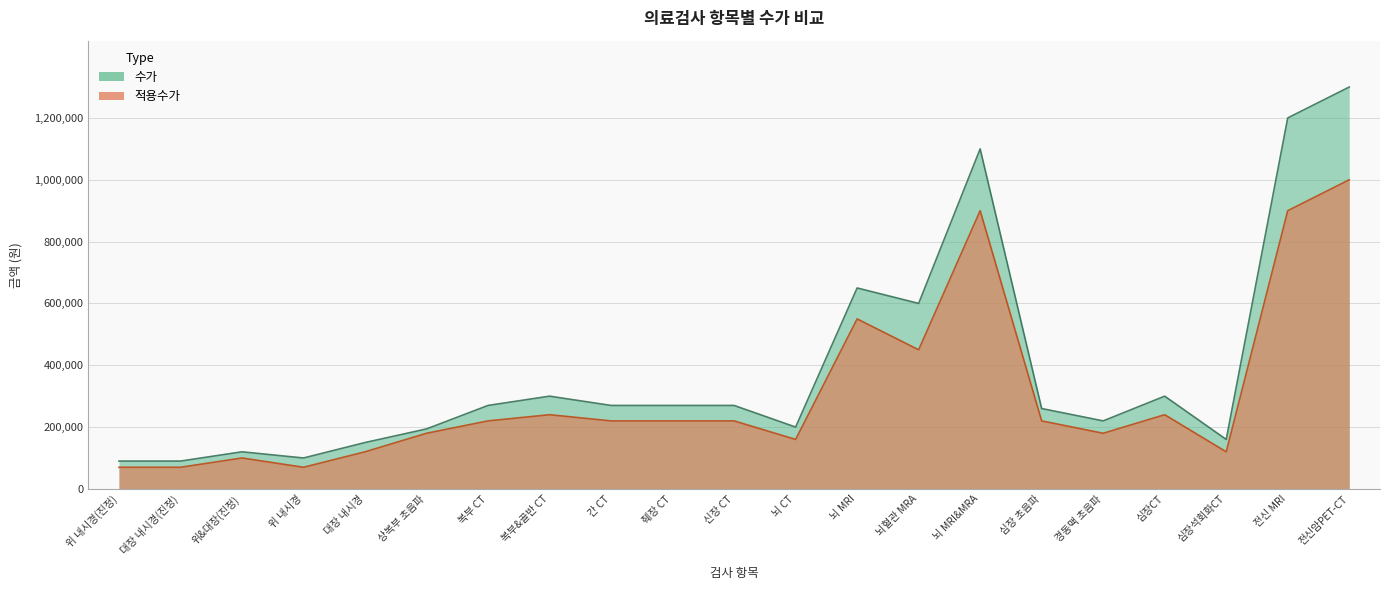

Which series has the largest total across all categories?

수가